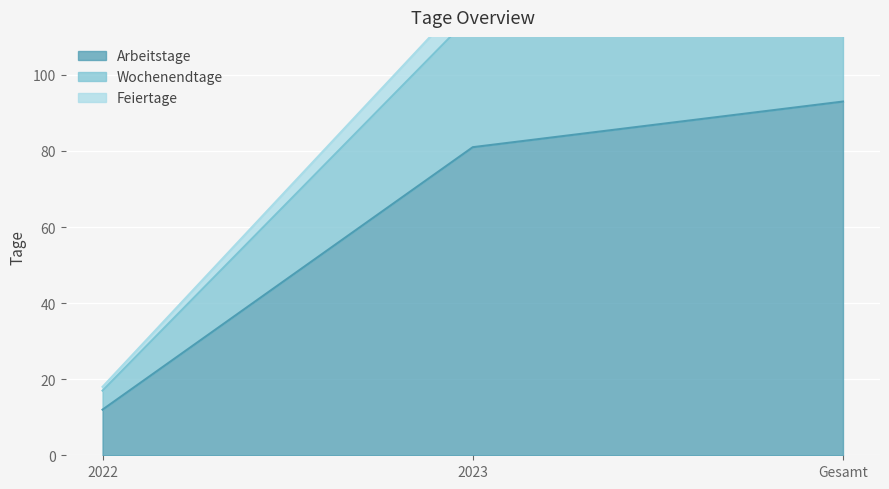

At which label does Arbeitstage reach its minimum?

2022